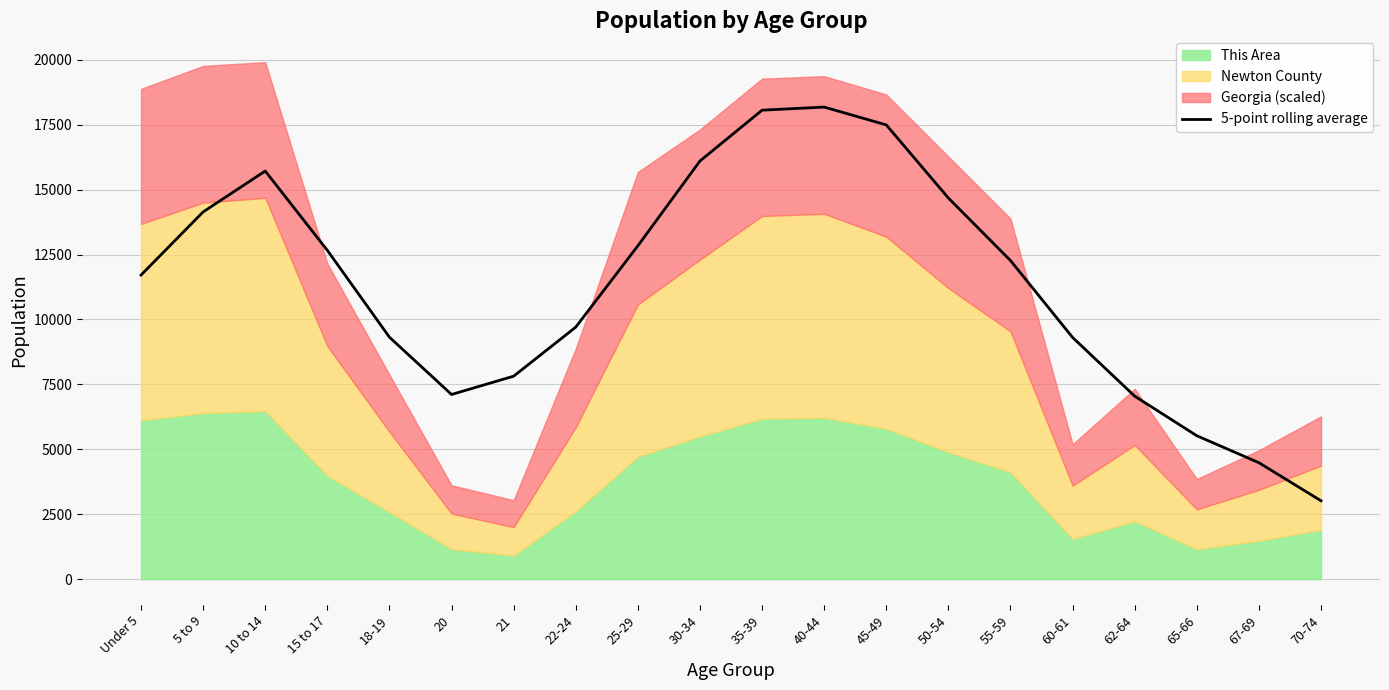

What is the highest value of the 5-point rolling average series?

18178.4